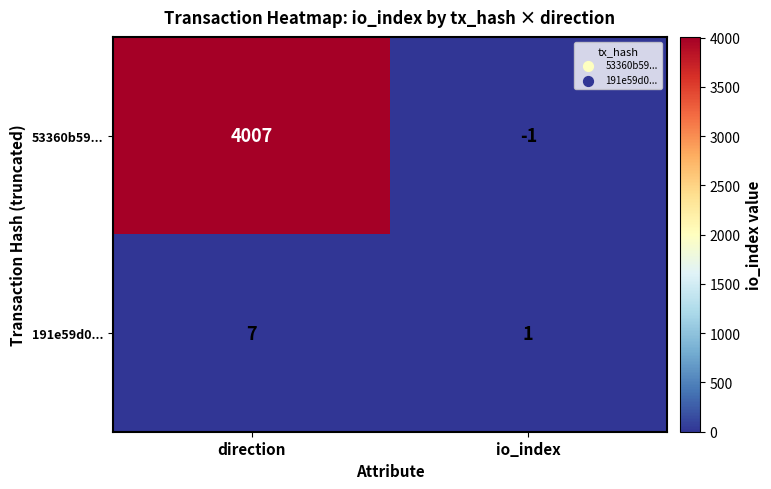

What is the average value of the 53360b59... series?

2003